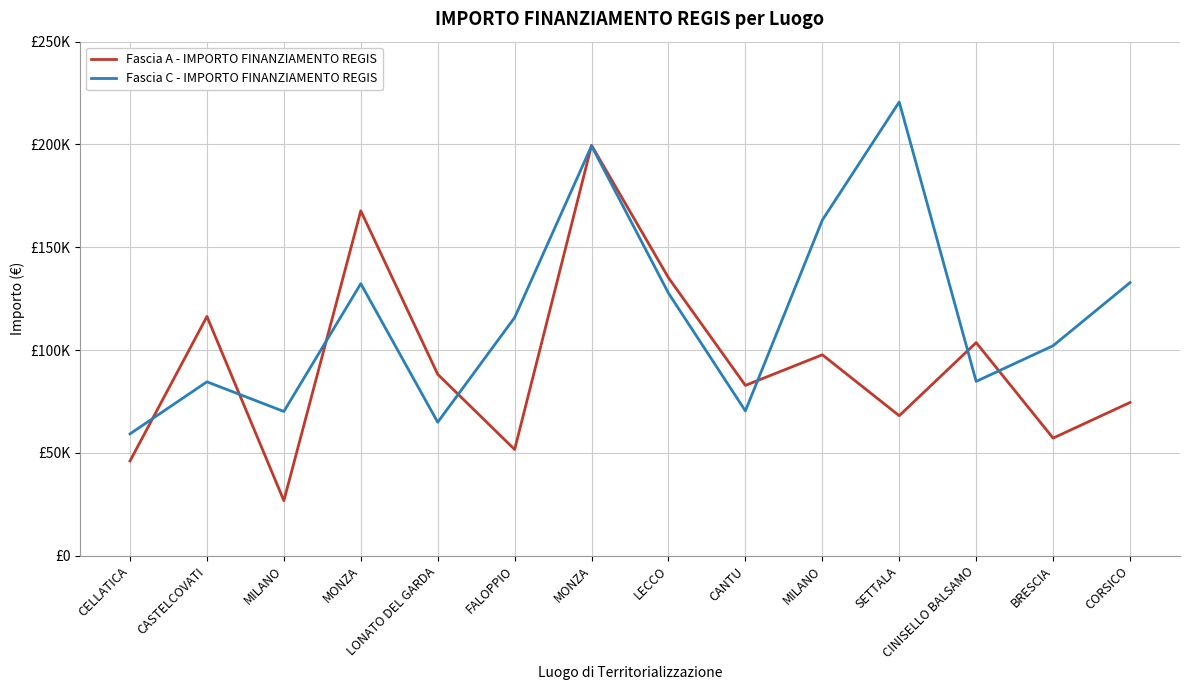

What are all the series names shown in the legend?

Fascia A - IMPORTO FINANZIAMENTO REGIS, Fascia C - IMPORTO FINANZIAMENTO REGIS